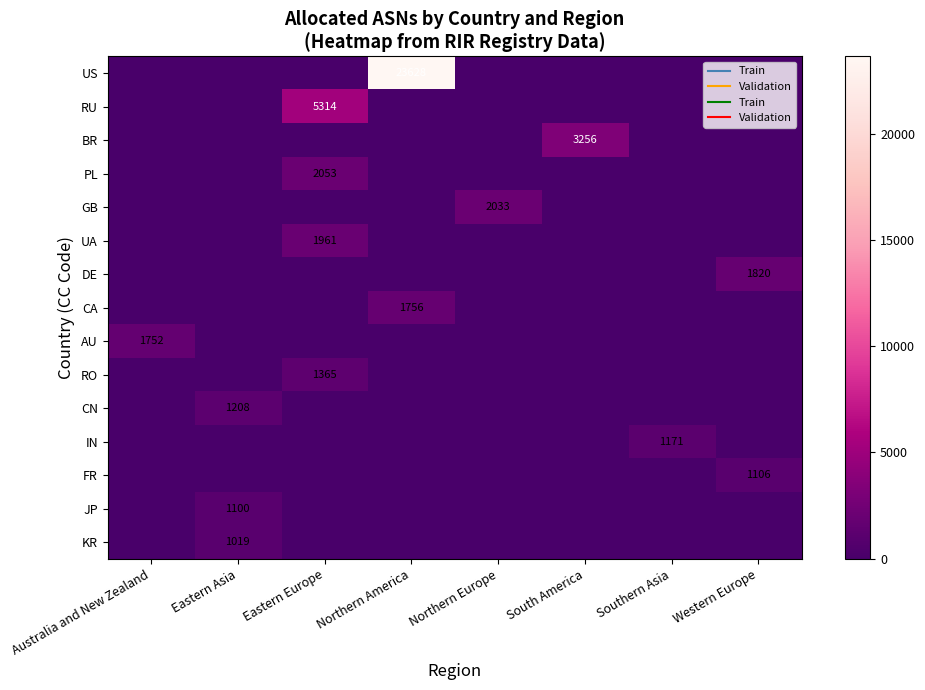

Count the number of categories in the chart.

8